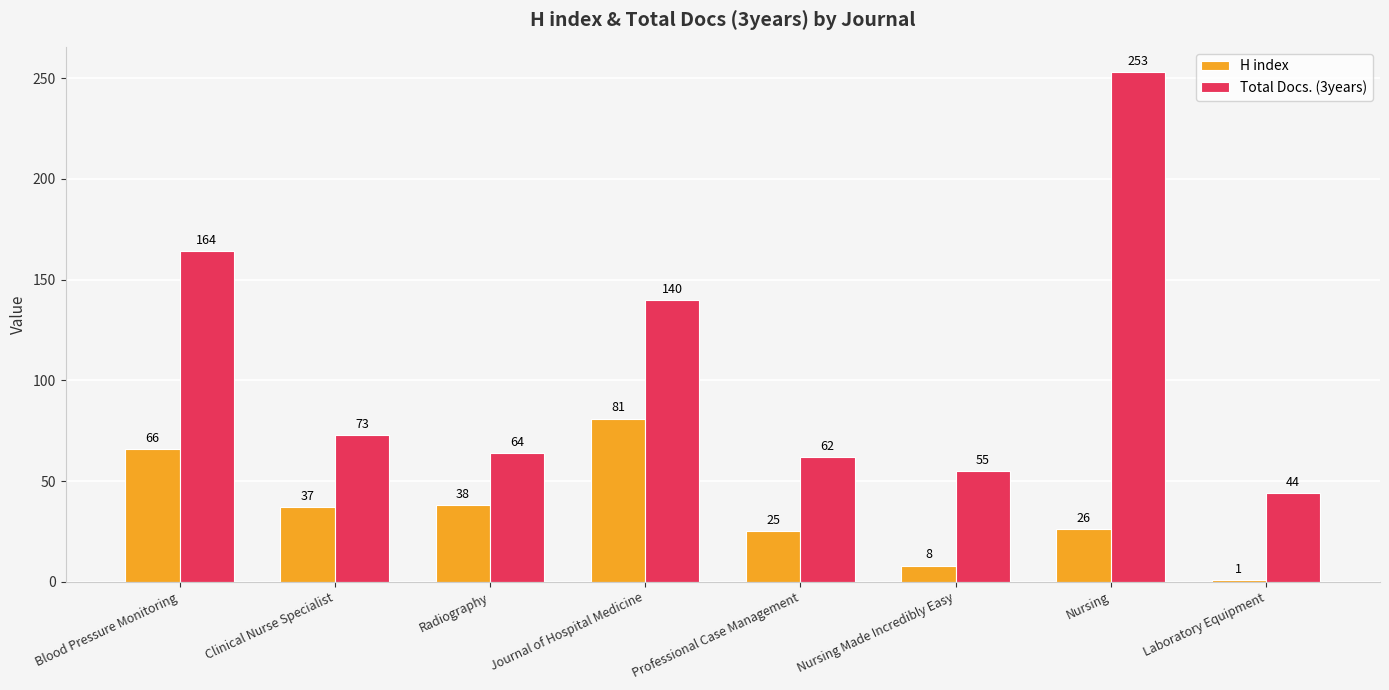

Reading left to right, what are all the values shown in this chart?

H index: Blood Pressure Monitoring=66	Clinical Nurse Specialist=37	Radiography=38	Journal of Hospital Medicine=81	Professional Case Management=25	Nursing Made Incredibly Easy=8	Nursing=26	Laboratory Equipment=1
Total Docs. (3years): Blood Pressure Monitoring=164	Clinical Nurse Specialist=73	Radiography=64	Journal of Hospital Medicine=140	Professional Case Management=62	Nursing Made Incredibly Easy=55	Nursing=253	Laboratory Equipment=44